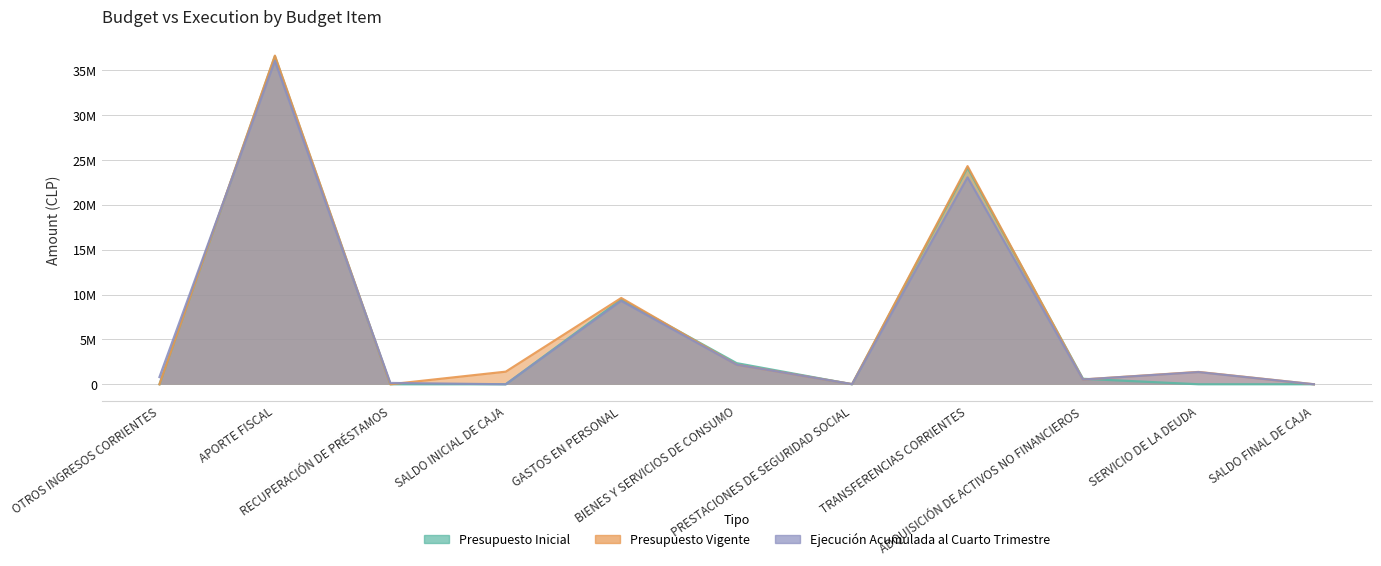

How many values in the Presupuesto Vigente series are below 1377987?

5